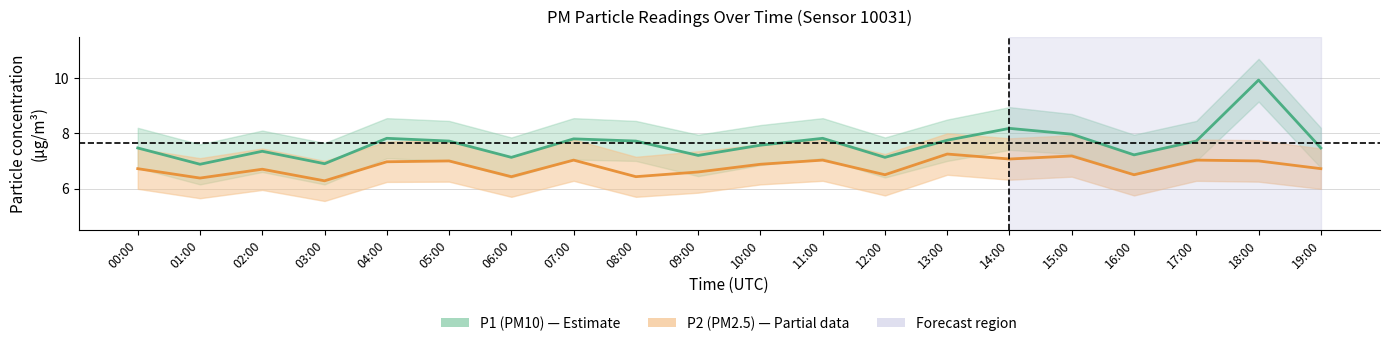

Where does the P1 (PM10) series first go above 7?

00:00